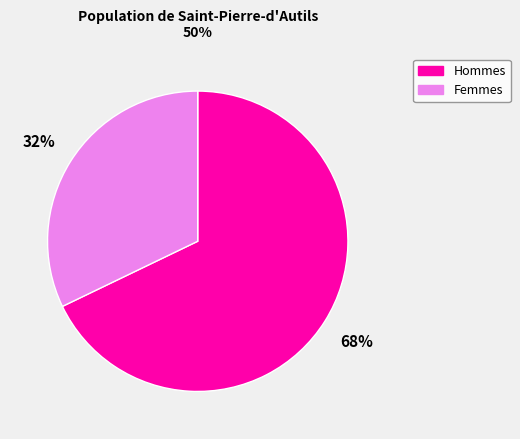

Is there any slice that represents more than half of the pie?

Yes